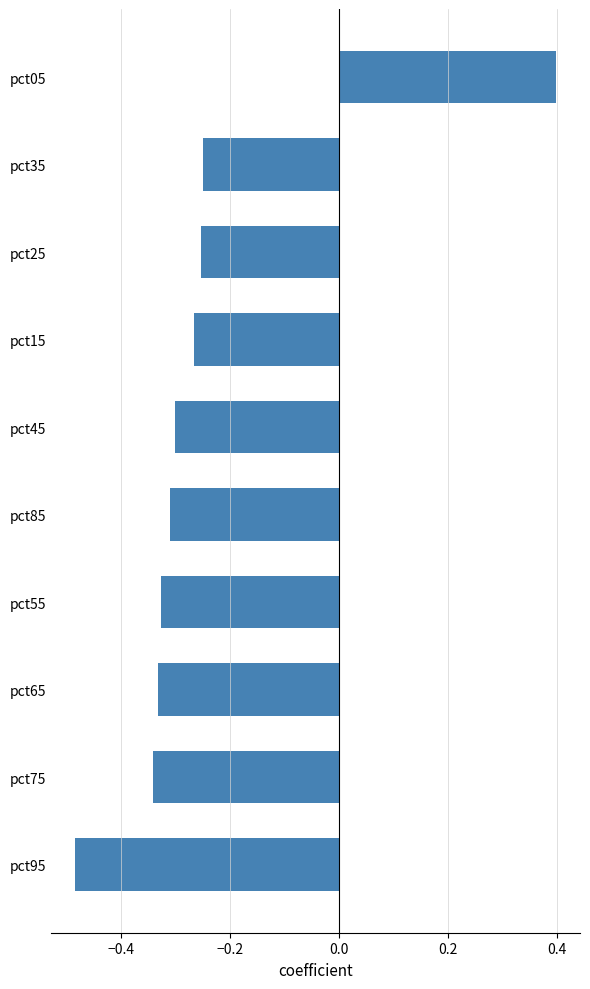

What is the sum of all values?

-2.5